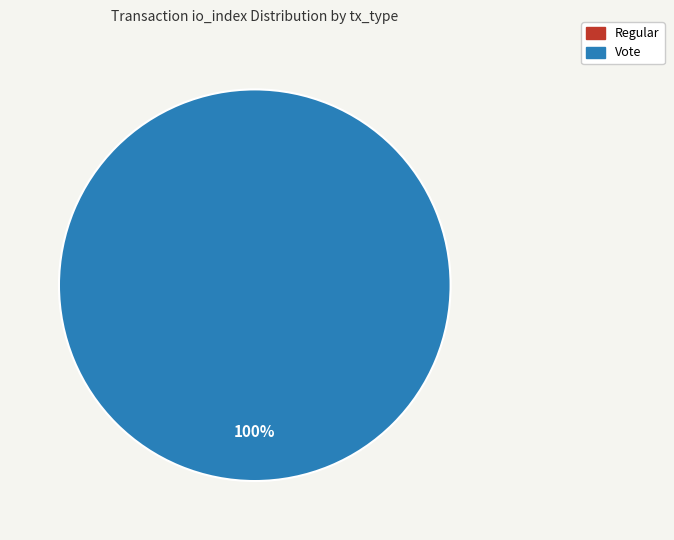

Is there a majority slice in this chart?

Yes